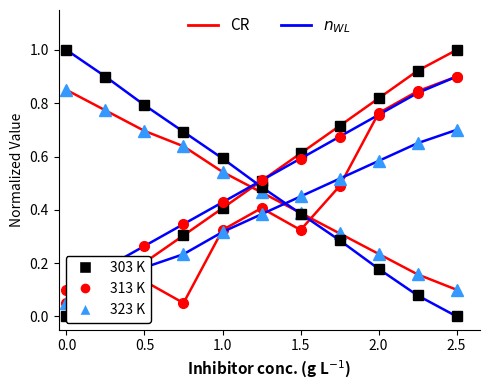

Is the value of $n_{WL}$ 323K at 7 greater than the value of CR 323K at 2.0?

No